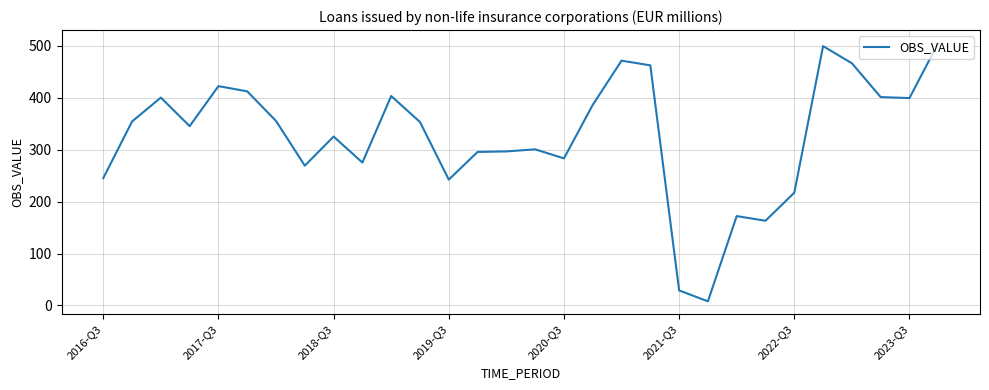

What is the difference between the maximum and minimum values?

497.0